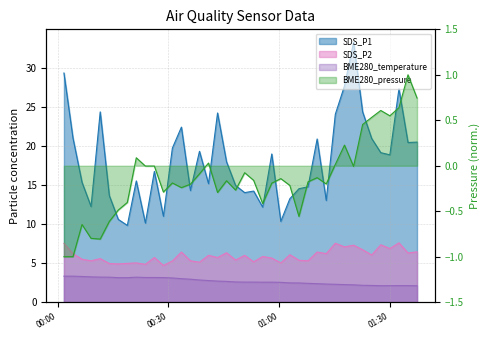

Which series has the largest range (max minus min)?

SDS_P1